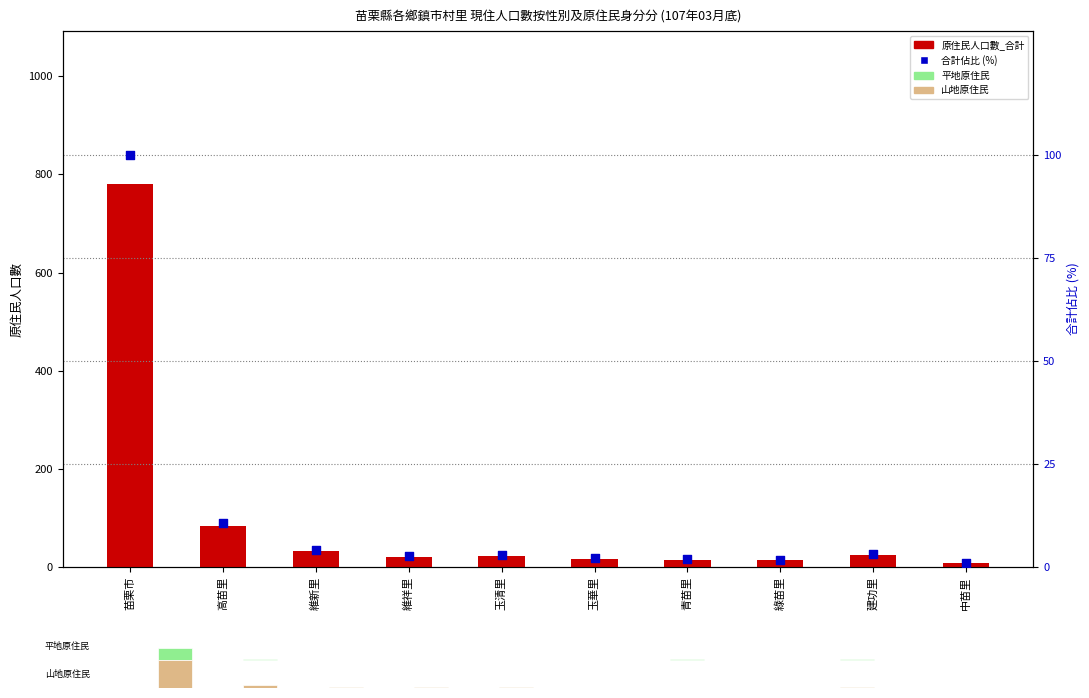

Which series has the largest total across all categories?

原住民人口數_合計